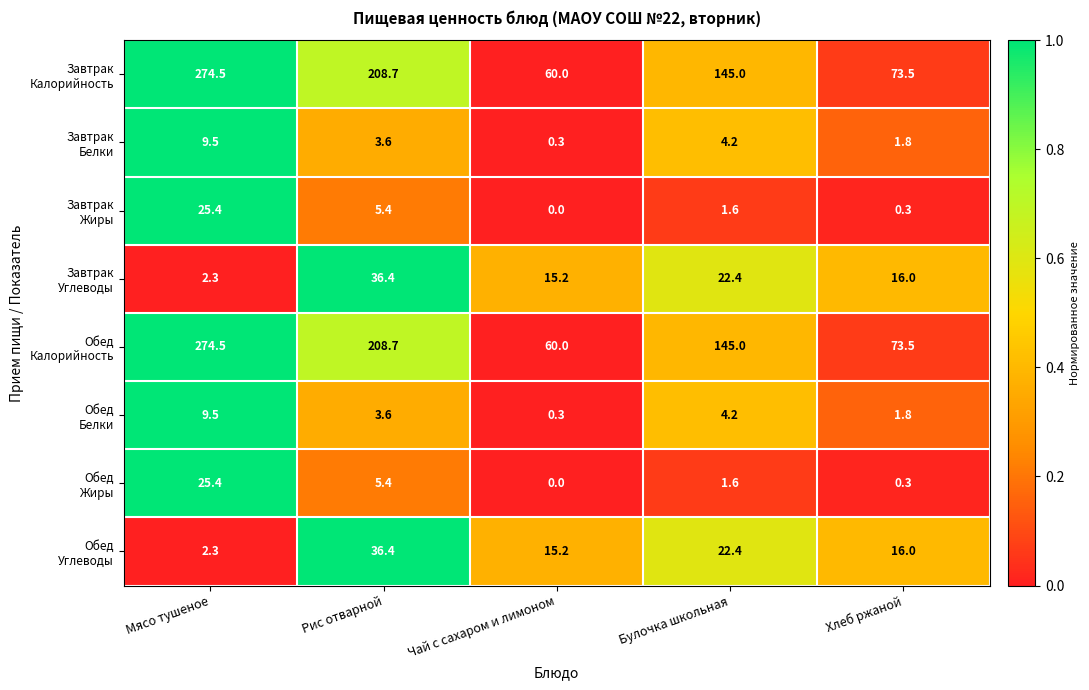

What is the total value across all series at Хлеб ржаной?

183.2